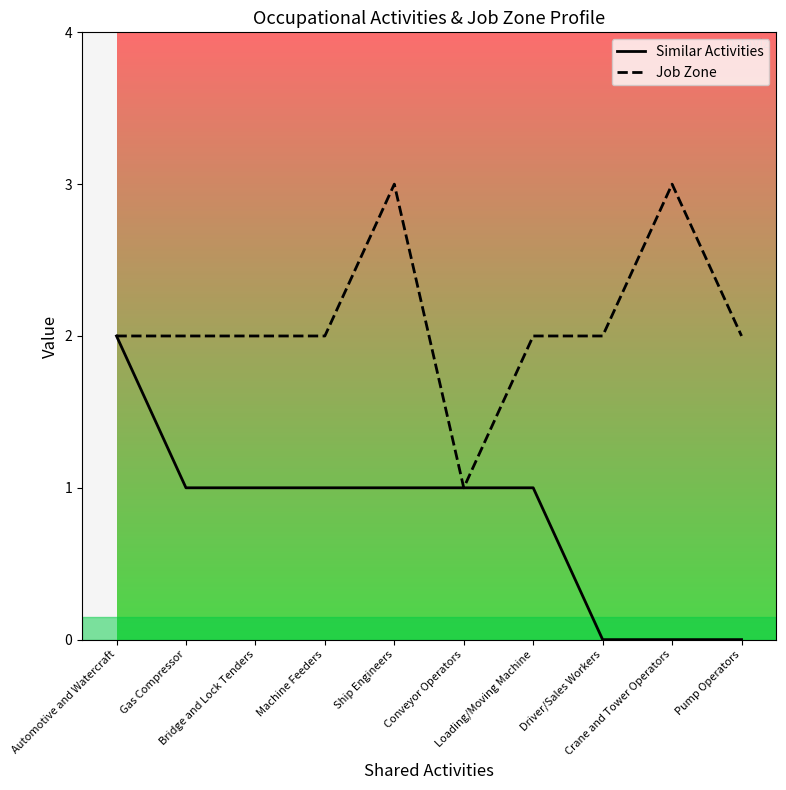

What position from the left is Crane and Tower Operators?

9